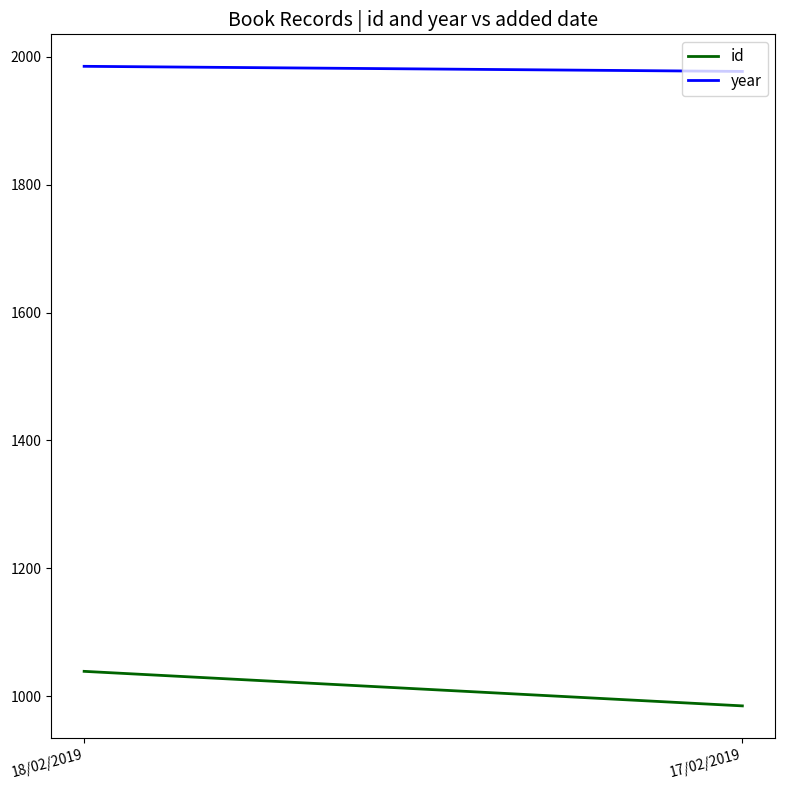

What are all the series names shown in the legend?

id, year